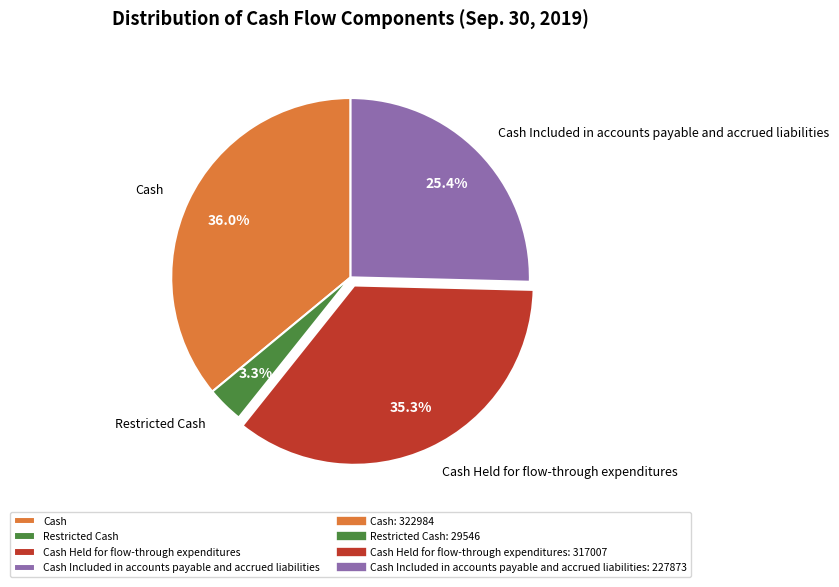

How many segments does this pie chart have?

4